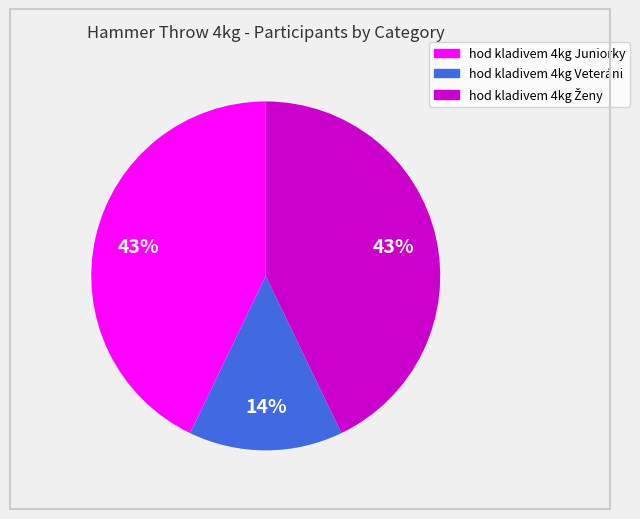

Which category has the smallest portion of the pie?

hod kladivem 4kg Veteráni